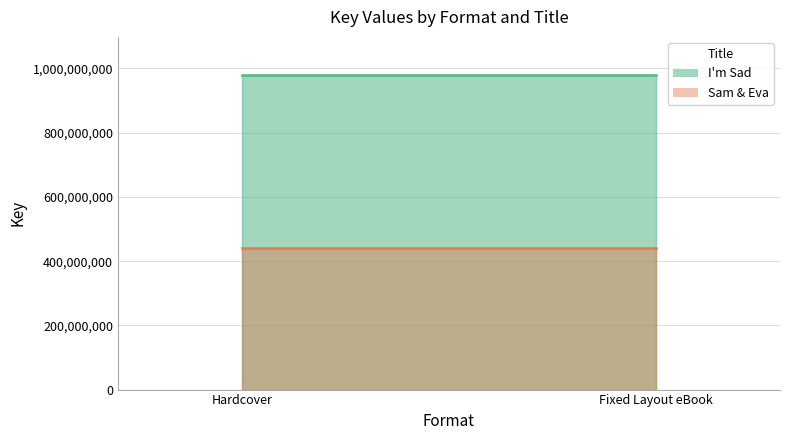

Which series has the largest total across all categories?

I'm Sad